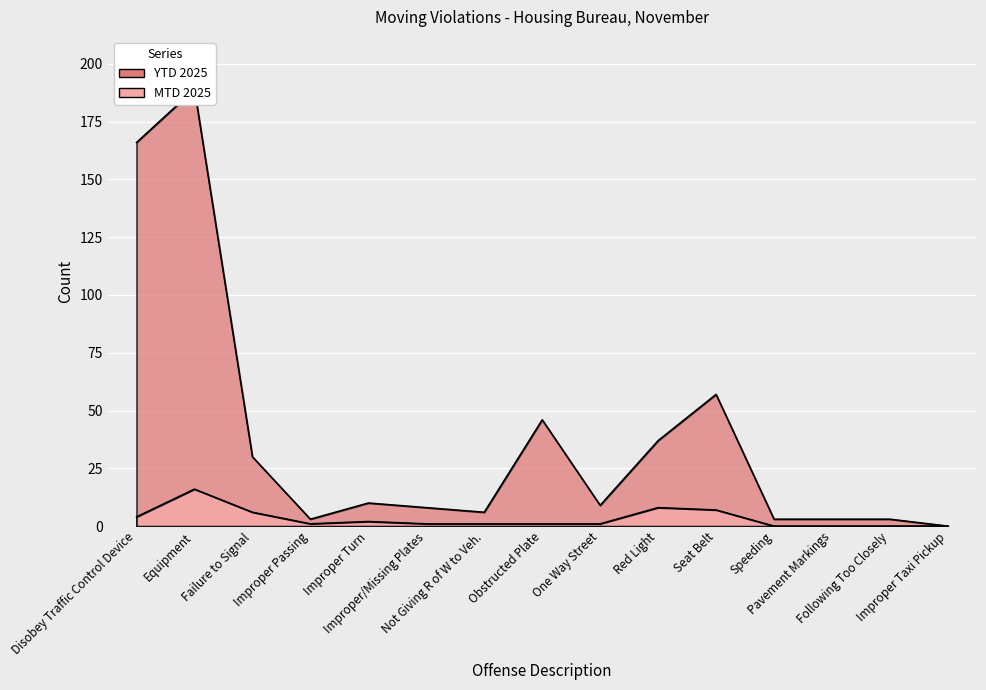

What is the greatest value displayed?

189